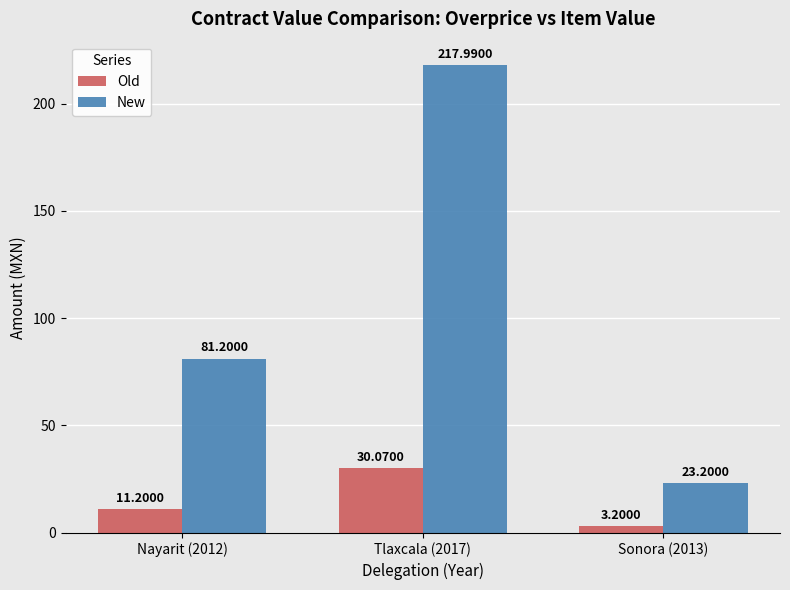

What is the difference between the highest and lowest values at Tlaxcala (2017)?

187.9